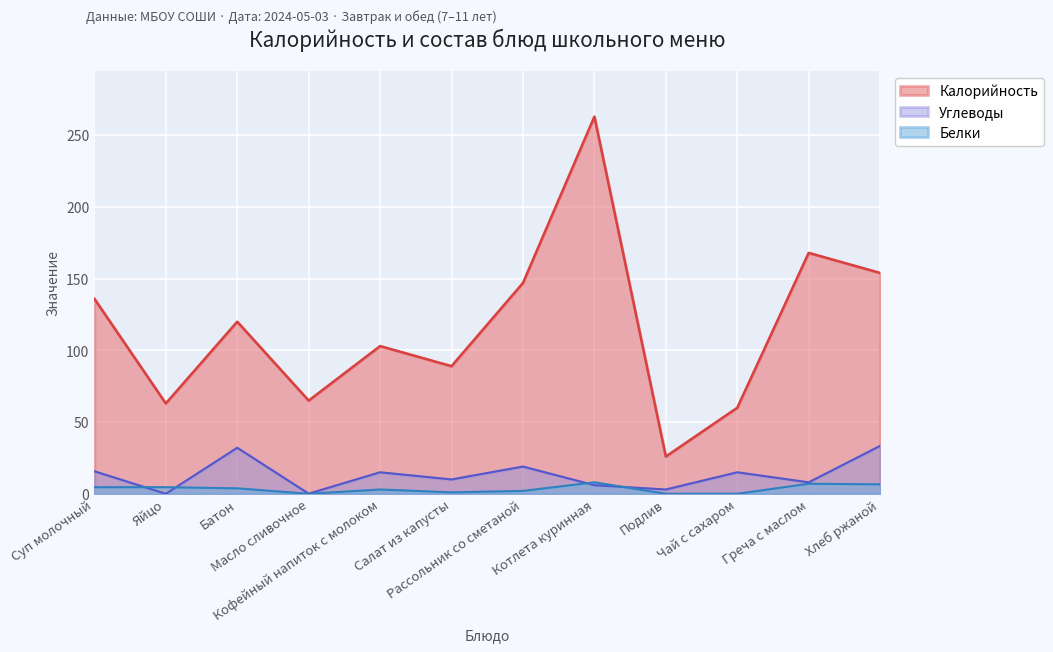

At how many categories does at least one series exceed 1?

12